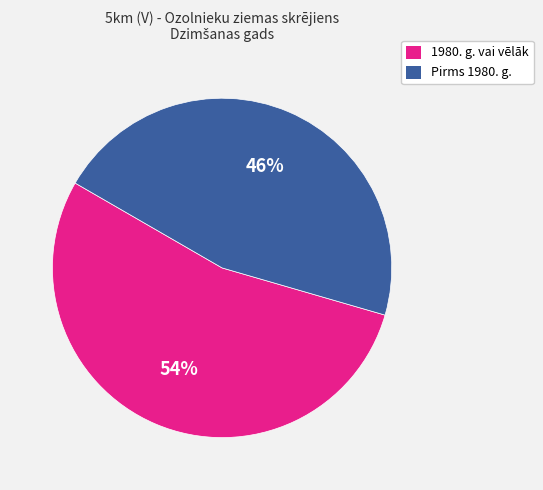

To the nearest percent, what is the difference between the largest and smallest slice percentages?

8%